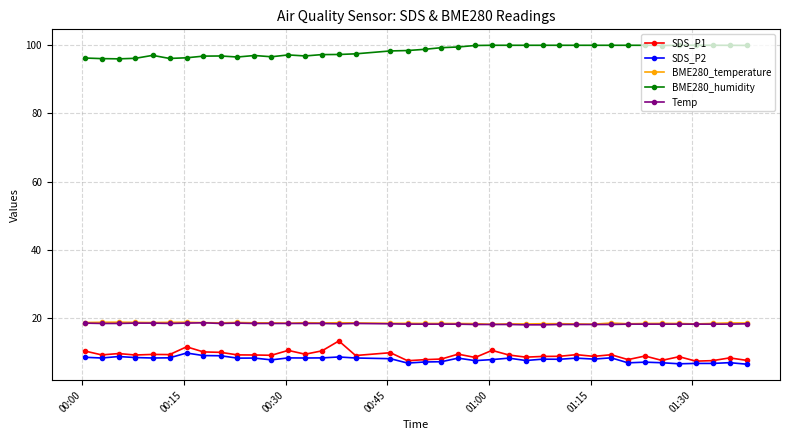

True or false: Temp and BME280_humidity cross at least once.

False